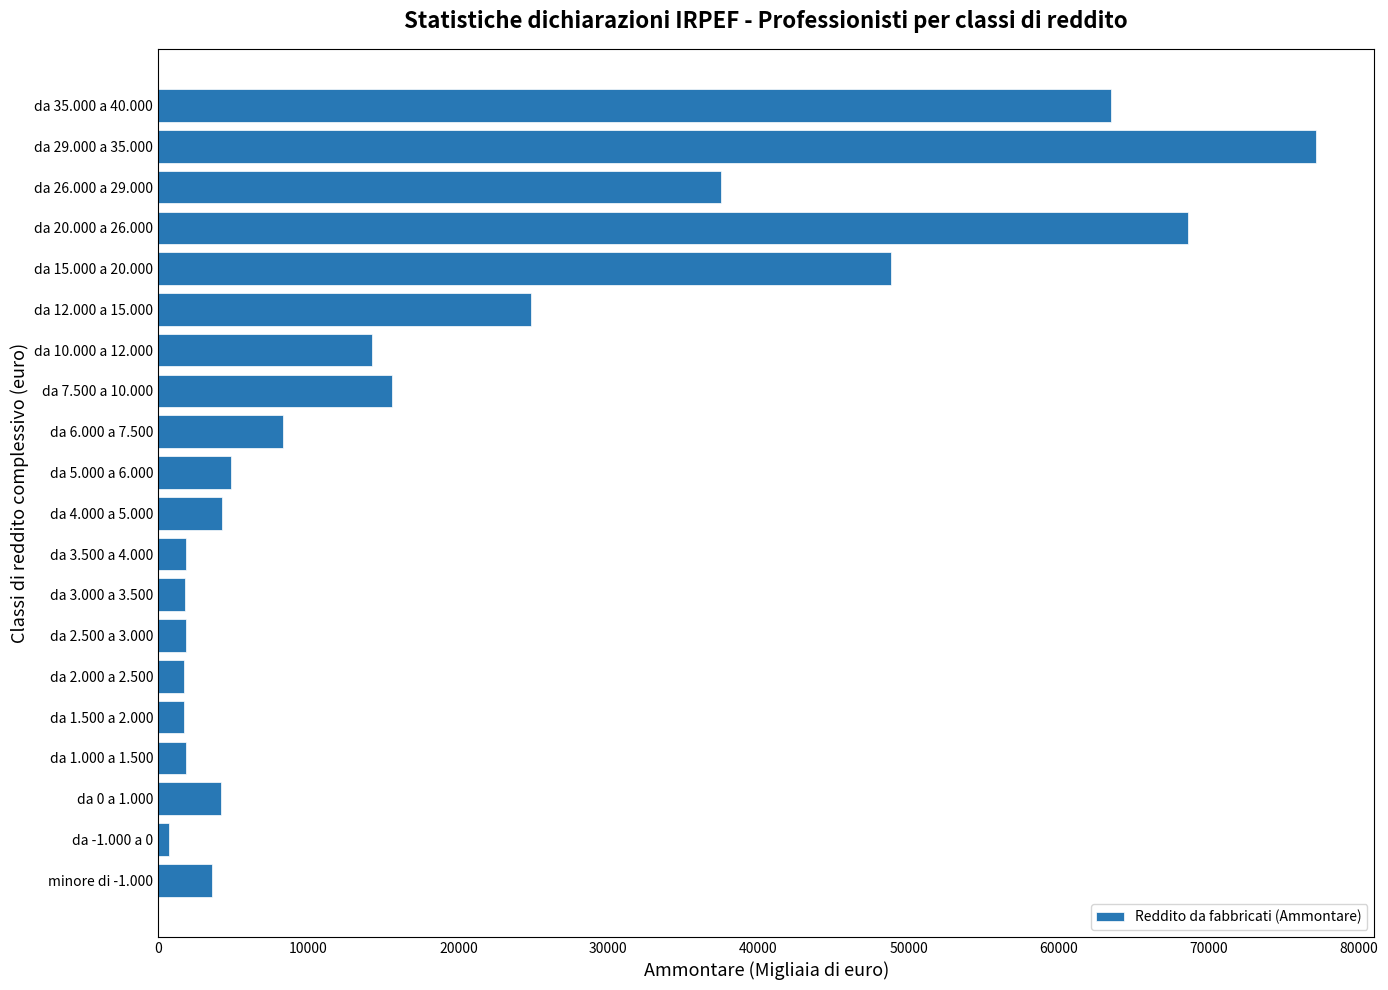

Between da 6.000 a 7.500 and da 4.000 a 5.000, which is larger?

da 6.000 a 7.500